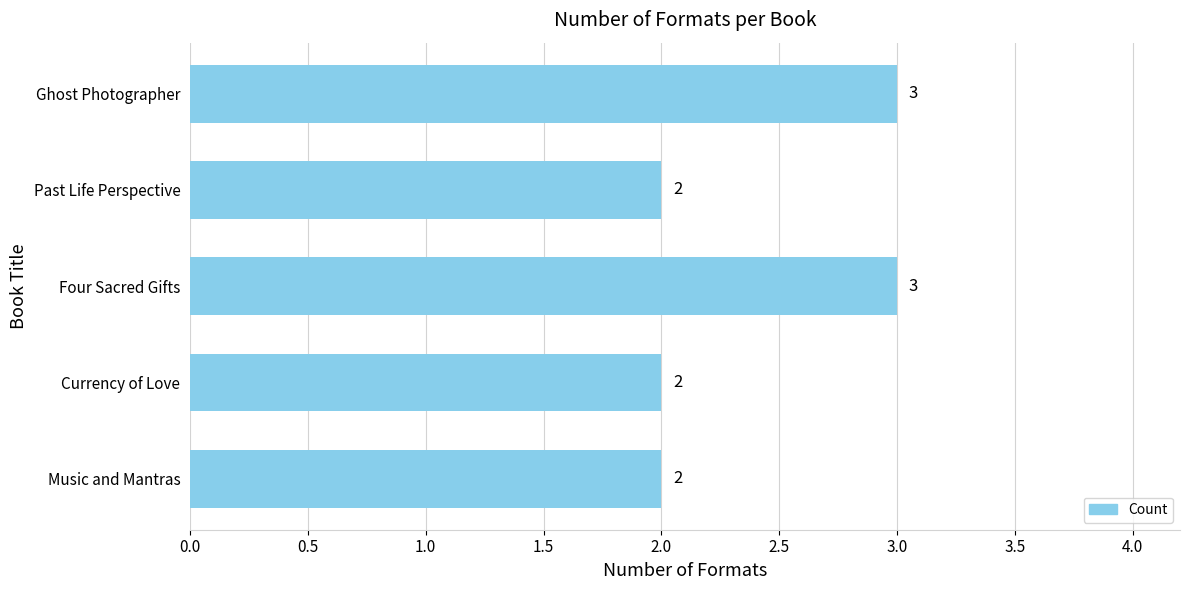

What is the sum of all values?

12